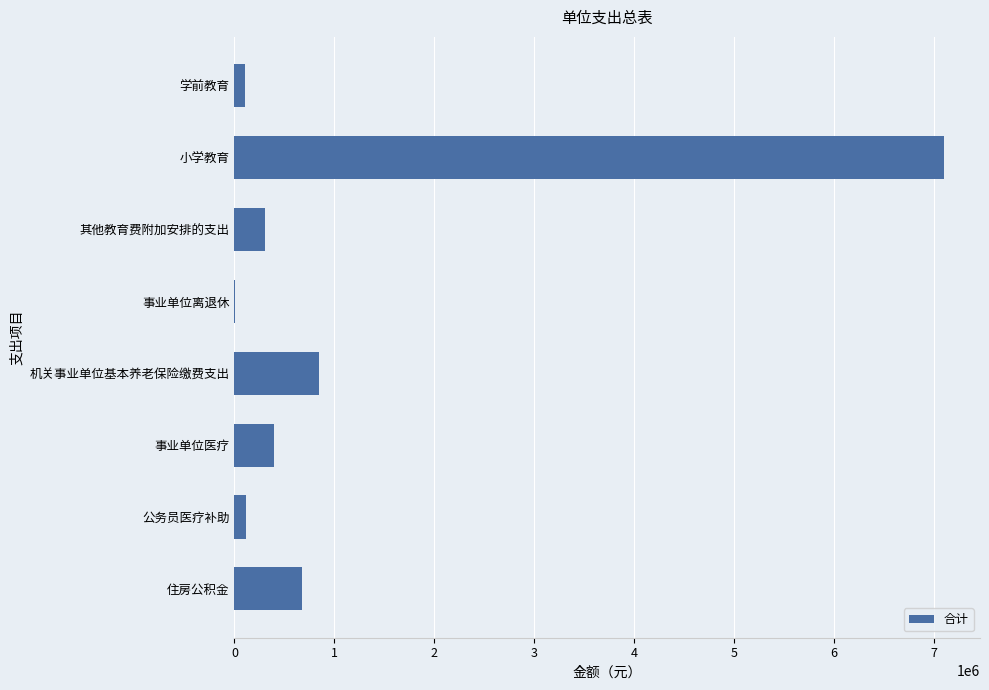

What is the sum of the values at 其他教育费附加安排的支出 and 住房公积金?

975988.0